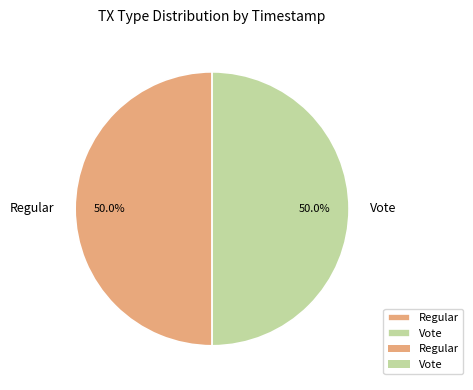

The Vote slice represents 39% of the pie. True or false?

False